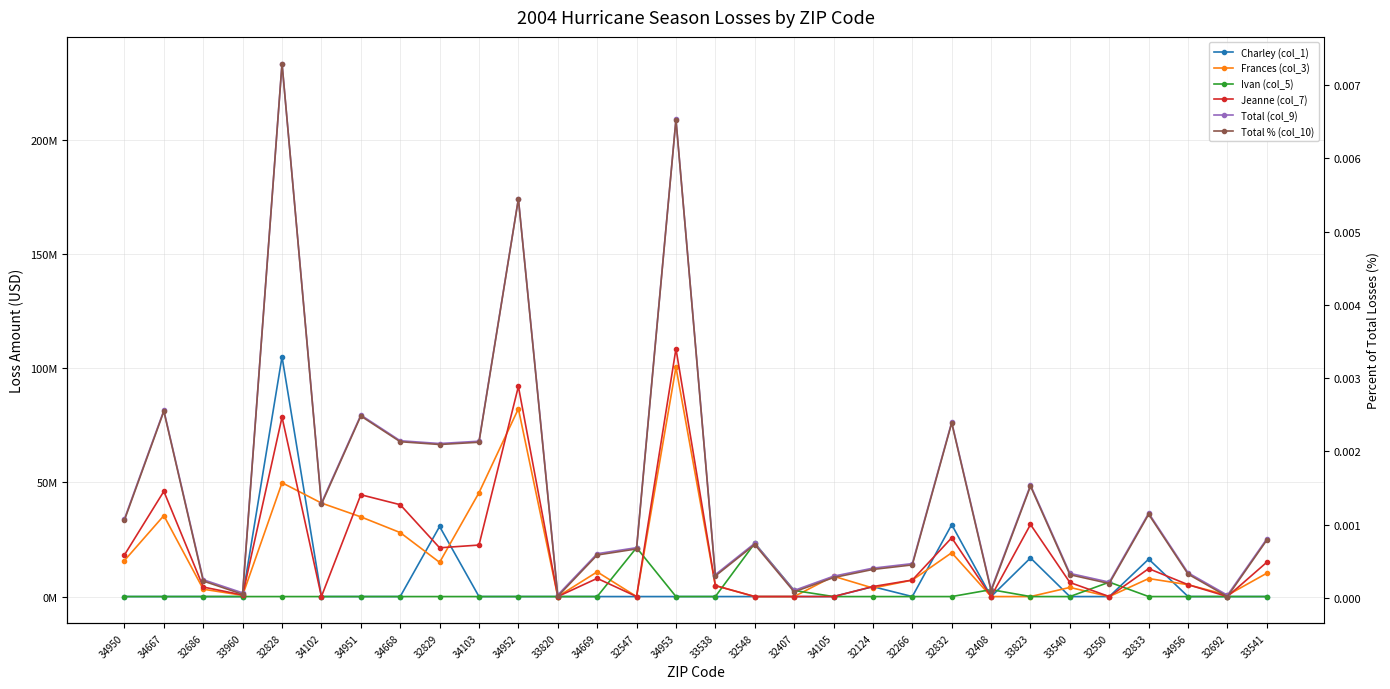

What is the greatest value displayed?

233406206.1